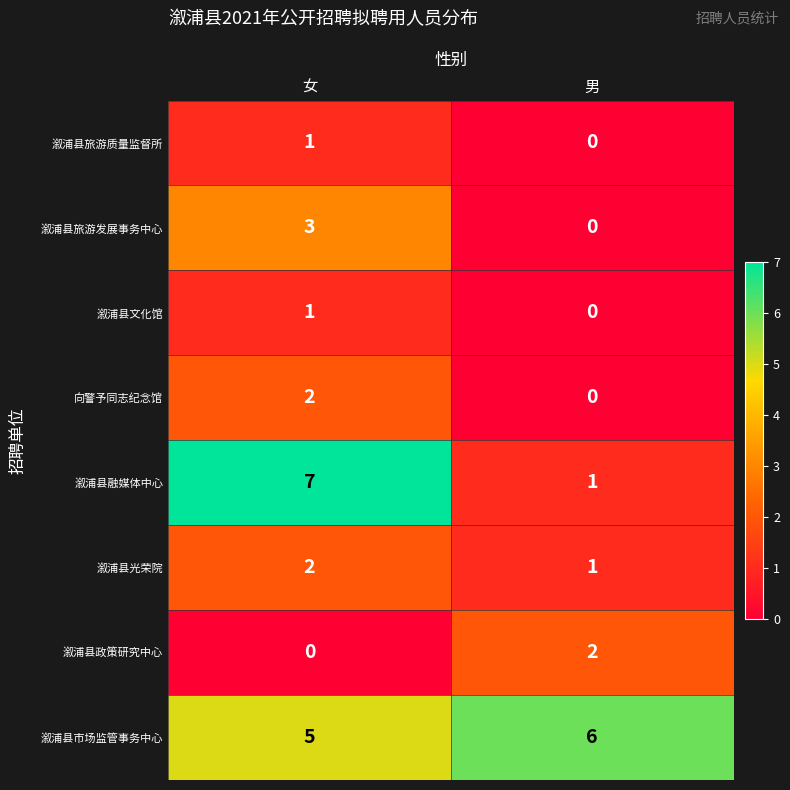

How many categories are shown in the chart?

2